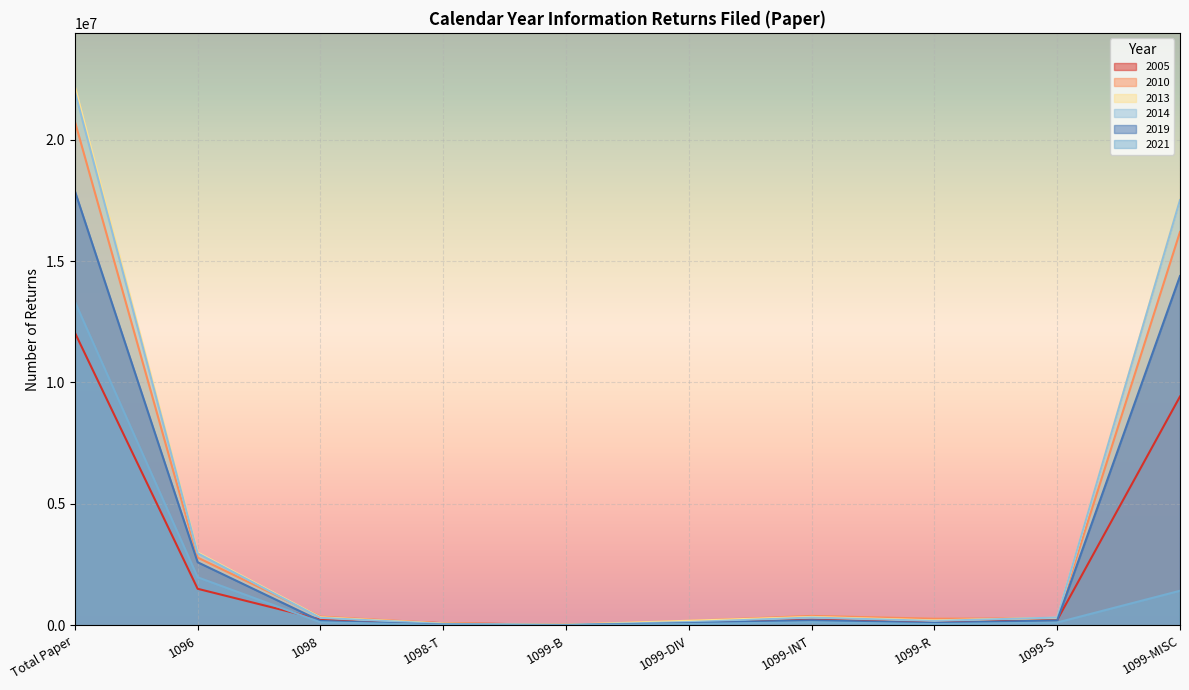

True or false: 2013 has a value of 330524.0 at 1098.

True